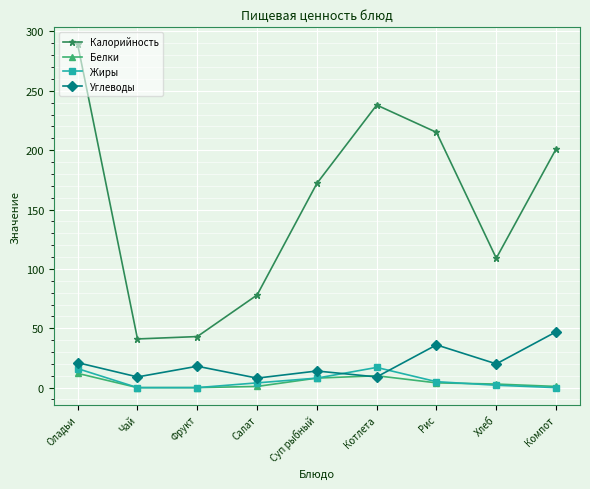

What is the value of the Белки point at the 5th from the left?

8